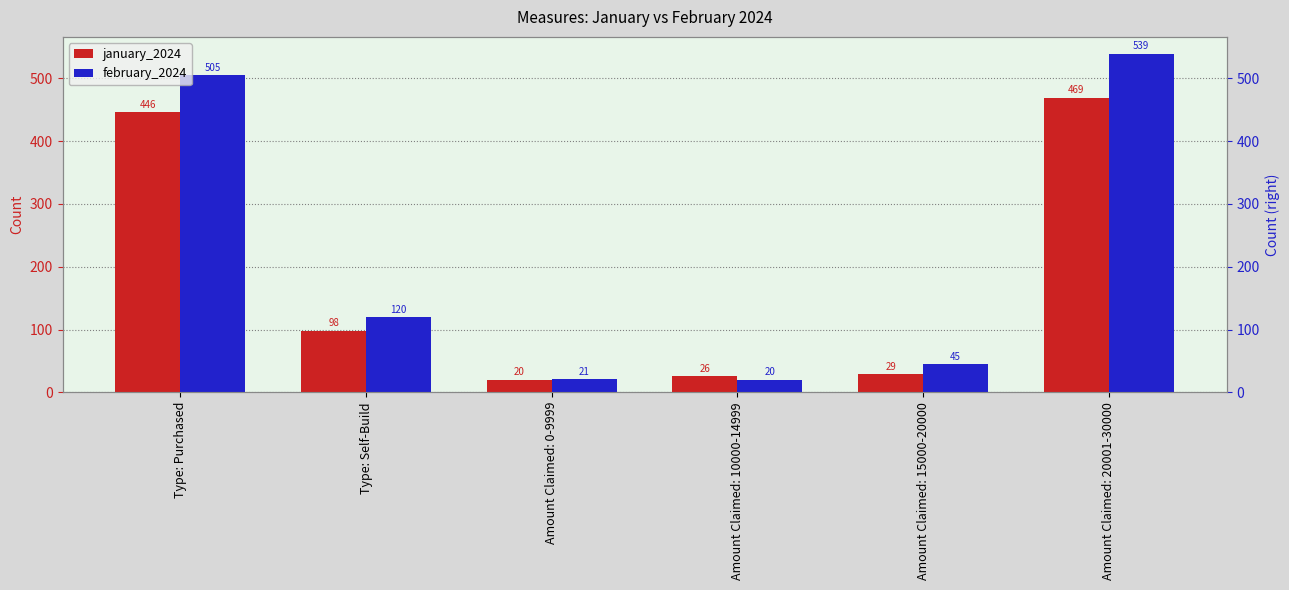

How many values in the february_2024 series exceed 120?

2